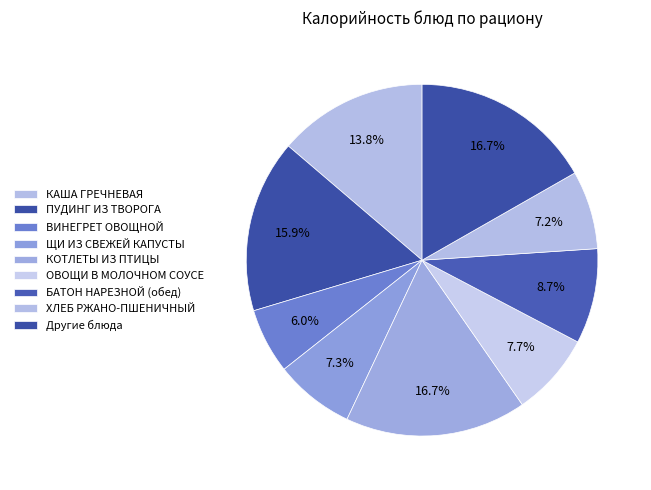

How many segments does this pie chart have?

9